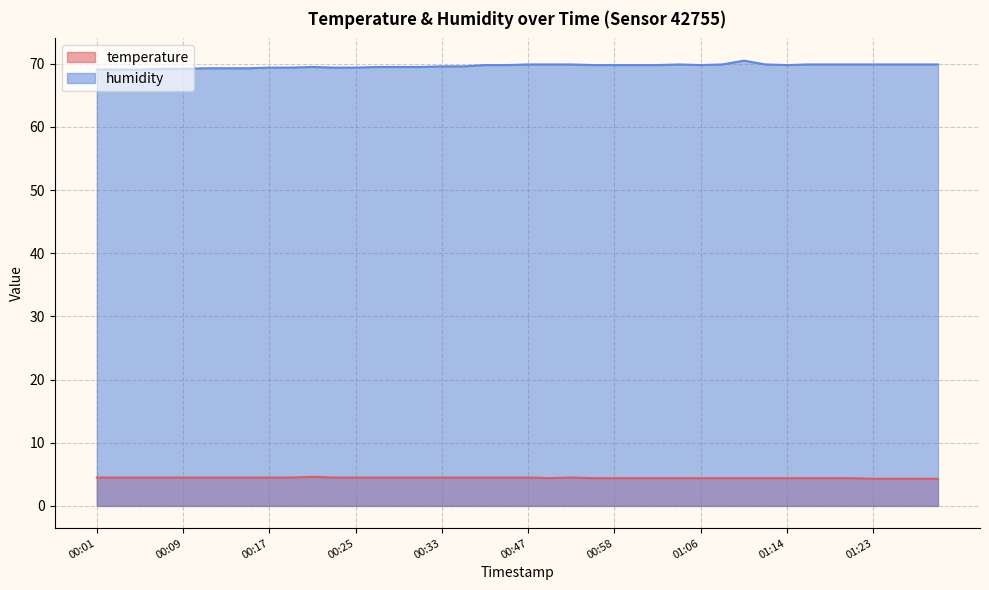

Where is the first local minimum for temperature?

00:49